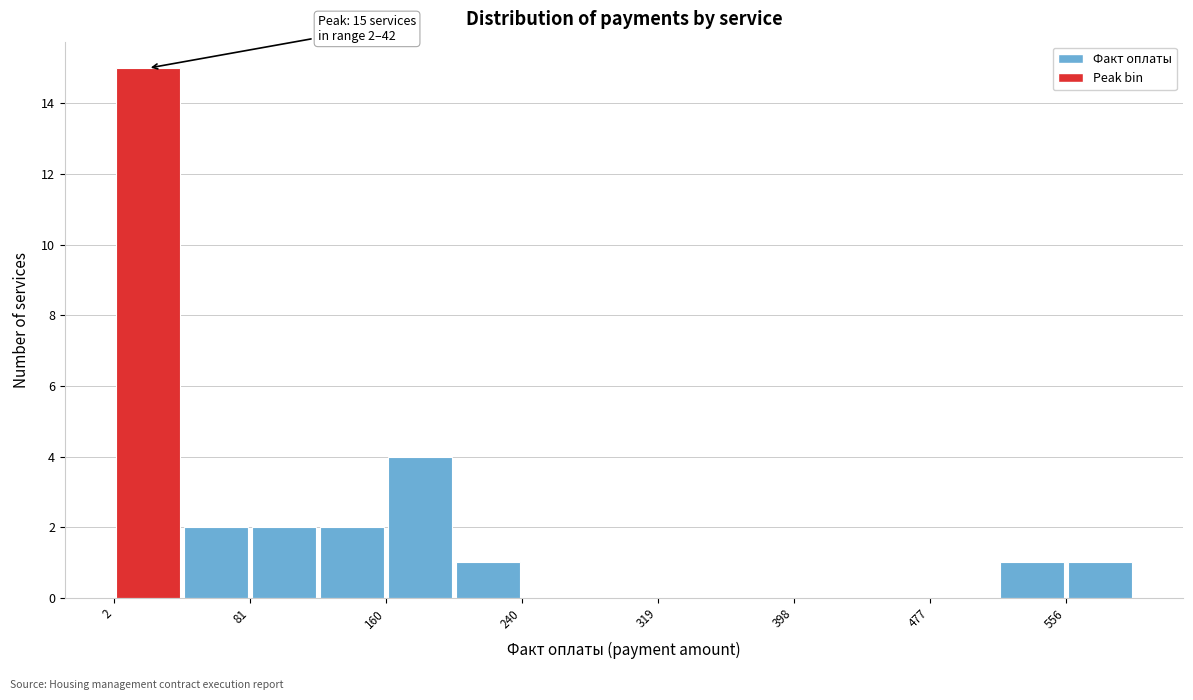

Read against the x-axis, roughly where is the centre of the tallest bar?

20